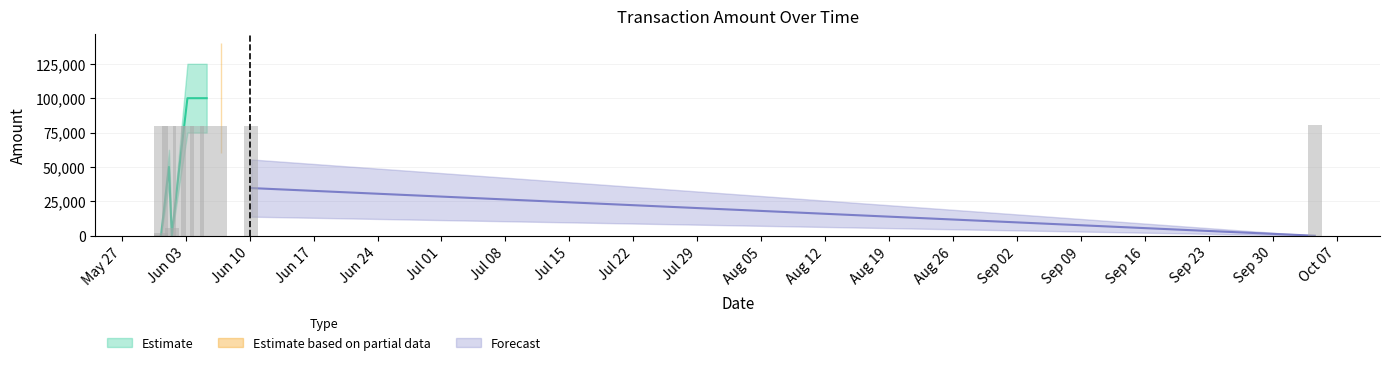

What is the difference between the highest and lowest values at 2019-06-01 11:18:03?

0.1